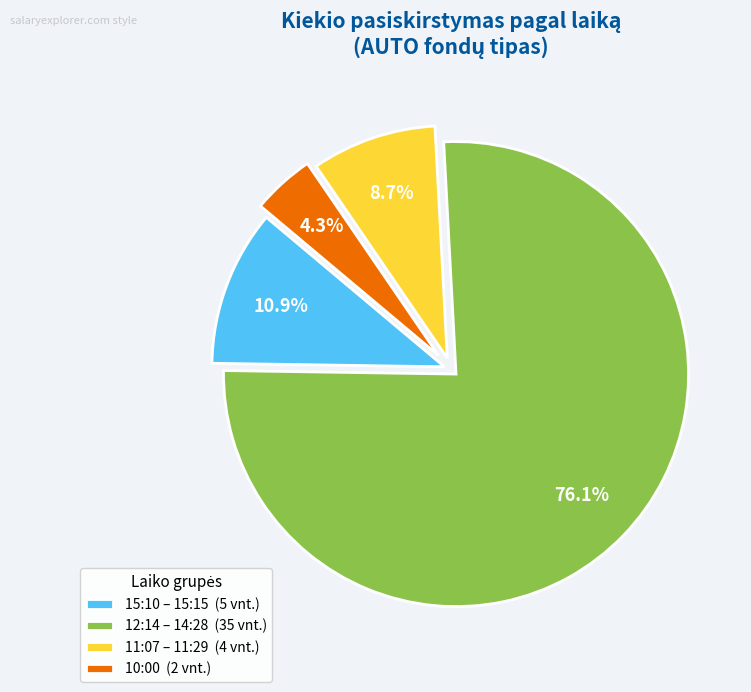

Which slice is the largest?

12:14 – 14:28 (35 vnt.)